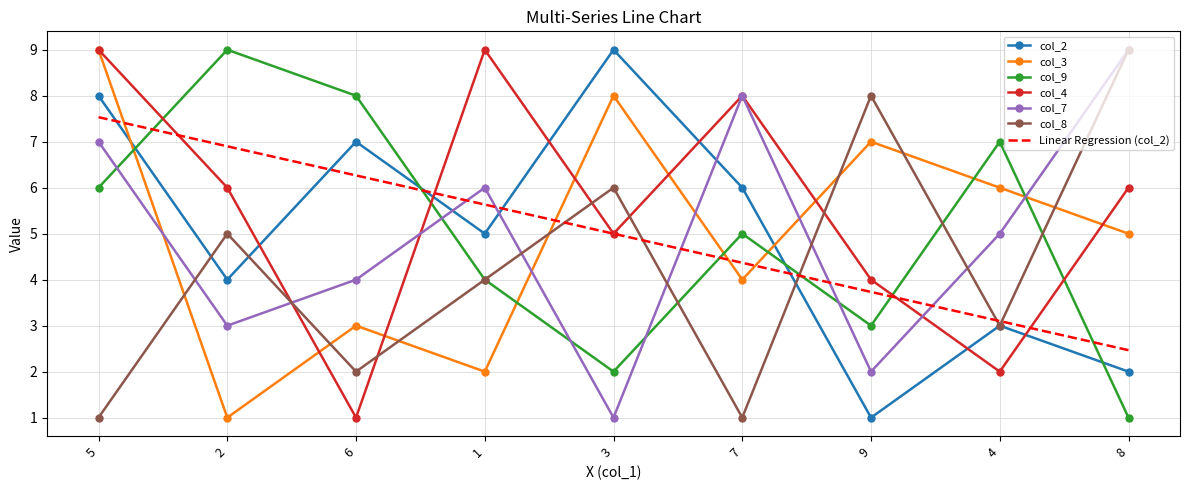

Between which two adjacent categories do Linear Regression (col_2) and col_3 first intersect?

5 and 2